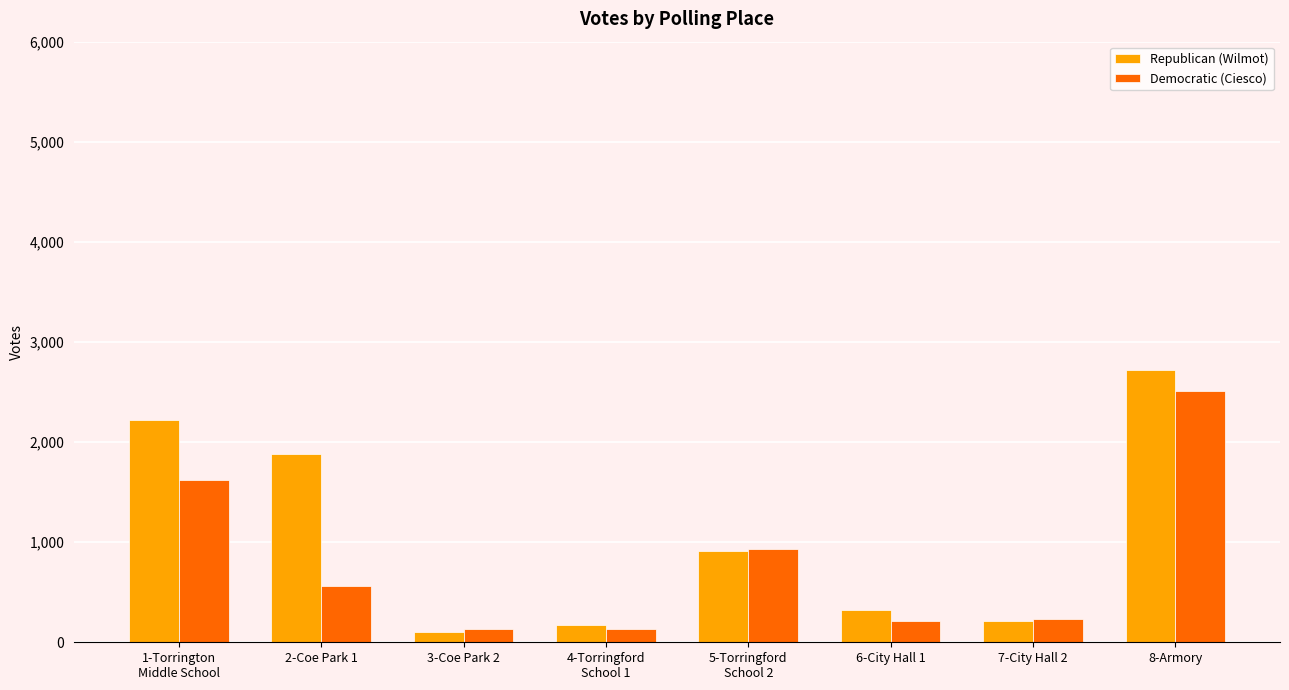

Which series has the largest total across all categories?

Republican (Wilmot)